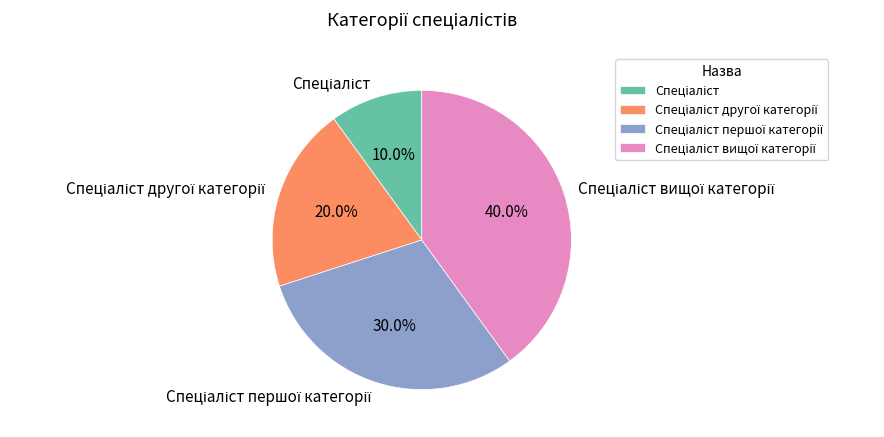

Does any single category account for the majority?

No